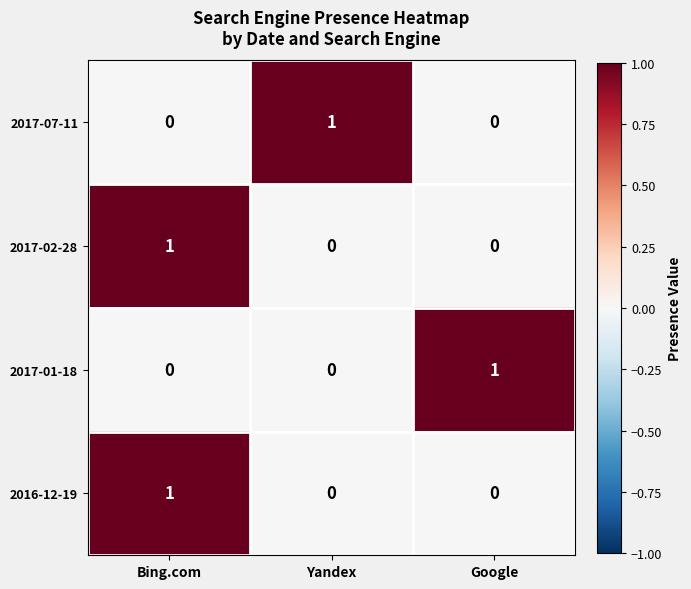

The 2017-01-18 series shows 1 at Yandex. True or false?

False